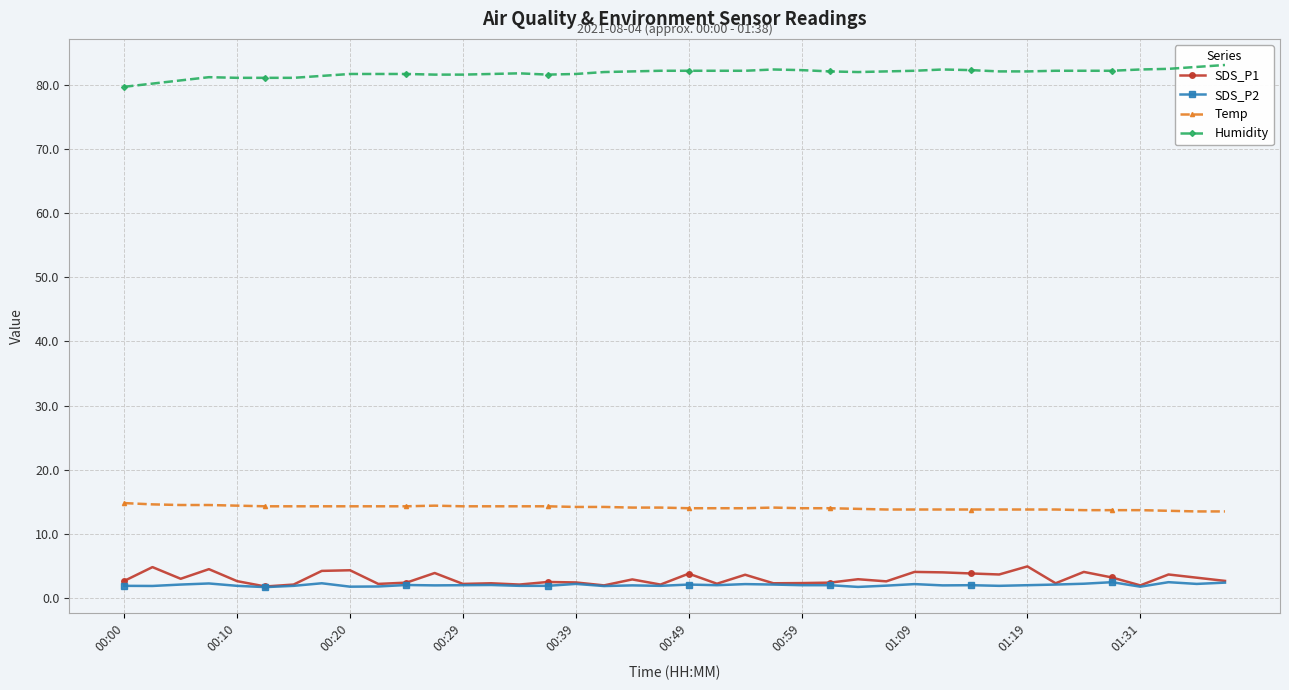

The Humidity series shows 28.8 at 11. True or false?

False